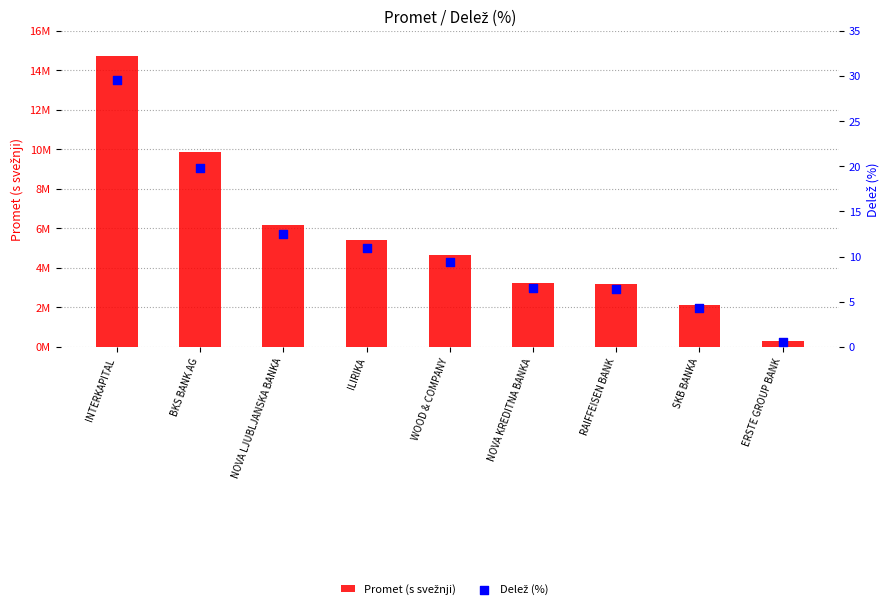

What are all the series names shown in the legend?

Promet (s svežnji), Delež (%)